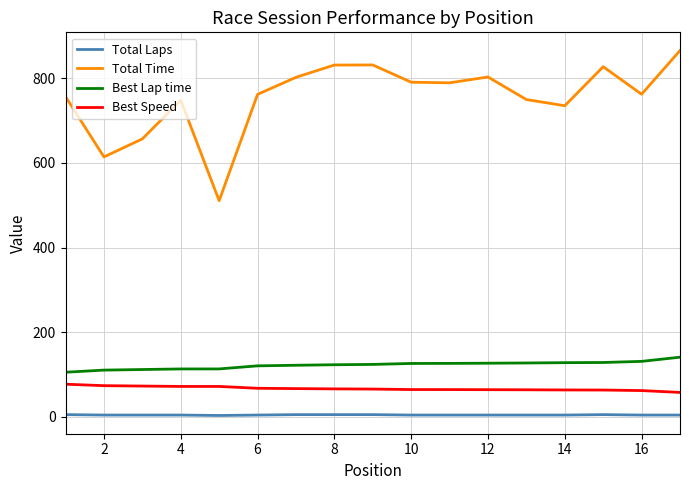

List the series in order of their peak value, lowest first.

Total Laps, Best Speed, Best Lap time, Total Time